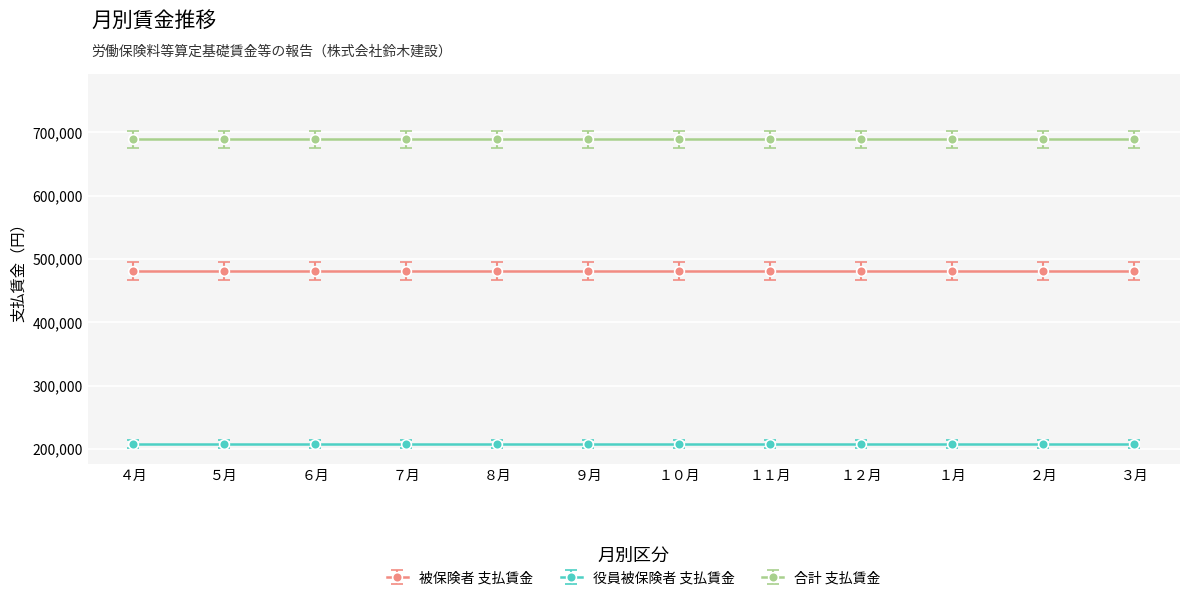

The 合計 支払賃金 series shows 688700 at ２月. True or false?

True